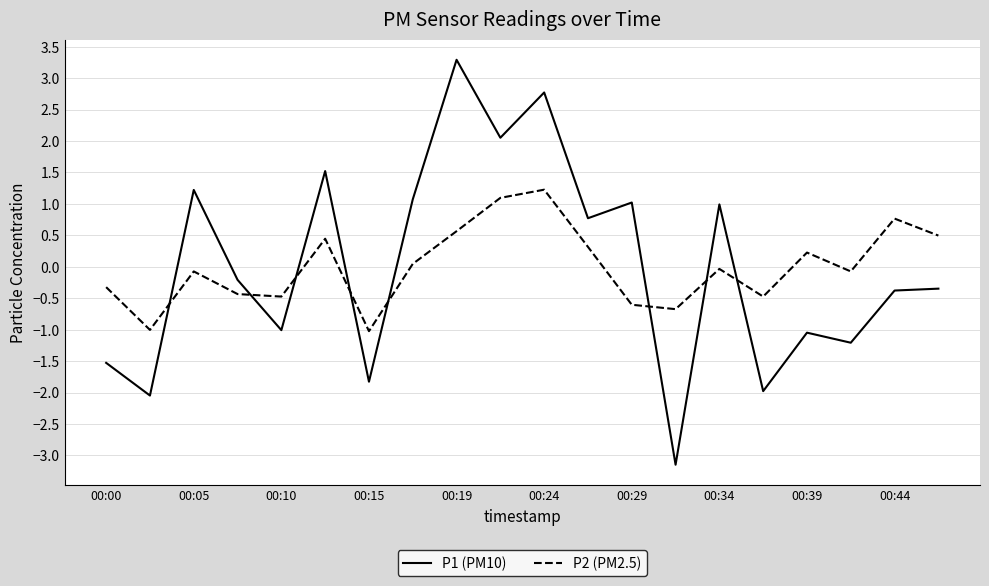

In P2 (PM2.5), how many points are lower than both neighbors (excluding endpoints)?

6